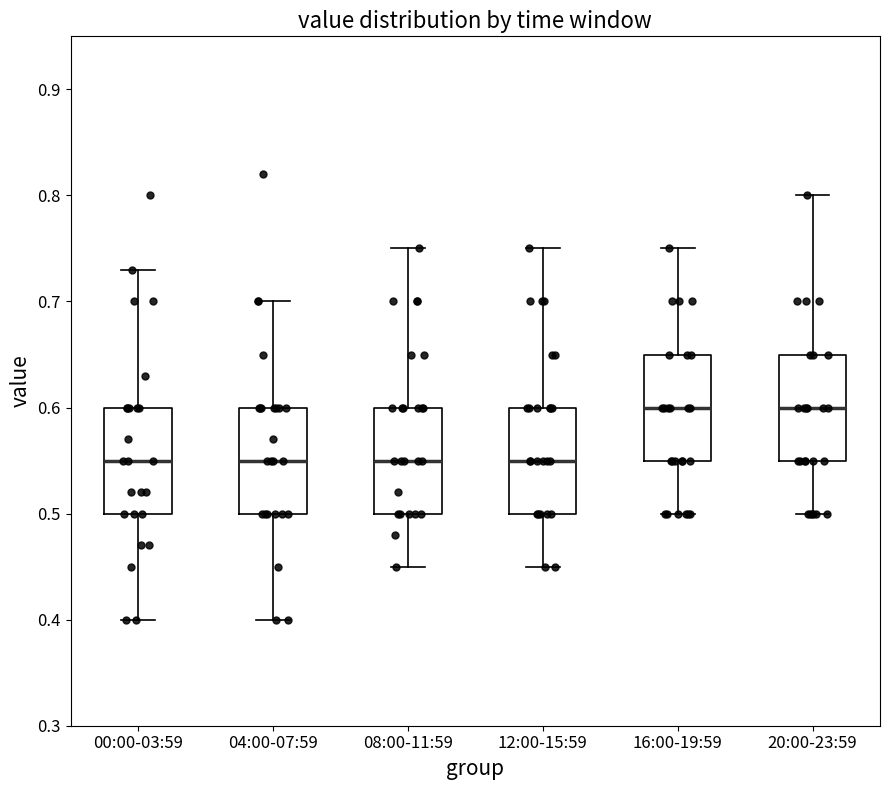

Where does the lower whisker of the box for 04:00-07:59 end on the y-axis? The values are not printed on the chart, so give them approximately, as read against the axis.

0.40